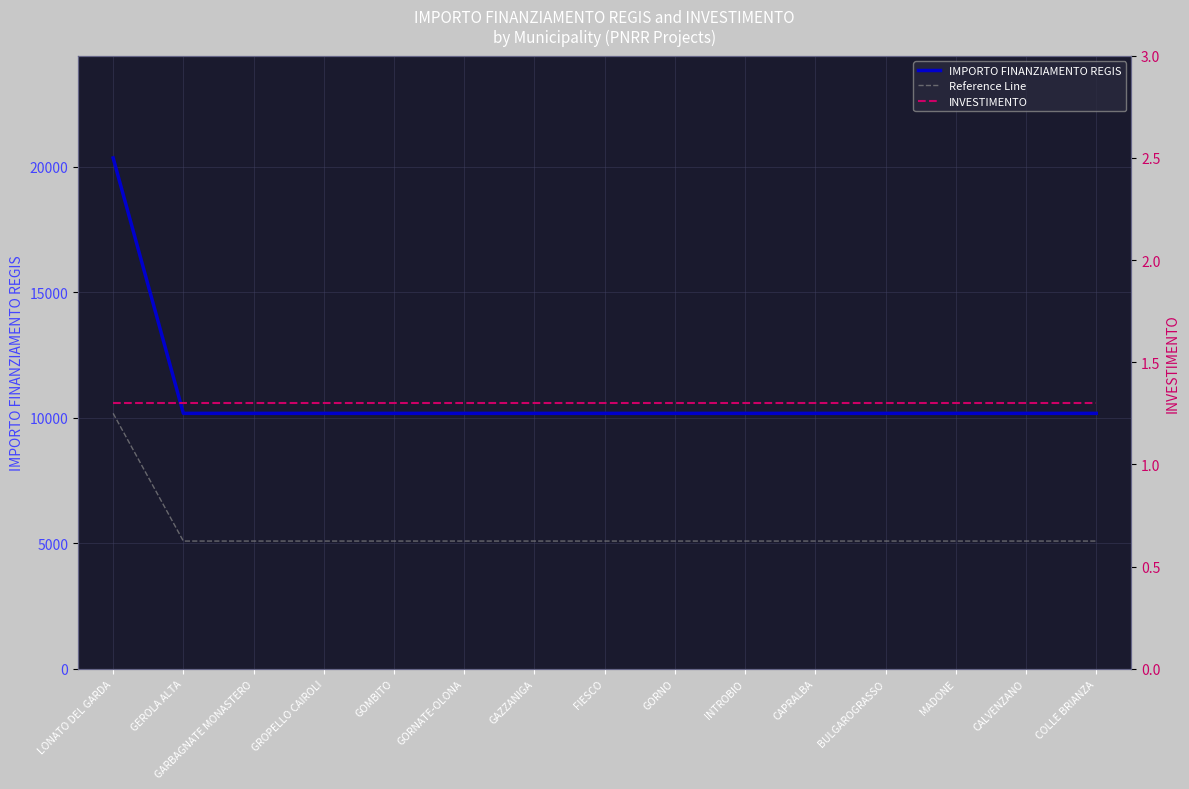

Rank the series by their average value, from highest to lowest.

IMPORTO FINANZIAMENTO REGIS, Reference Line, INVESTIMENTO